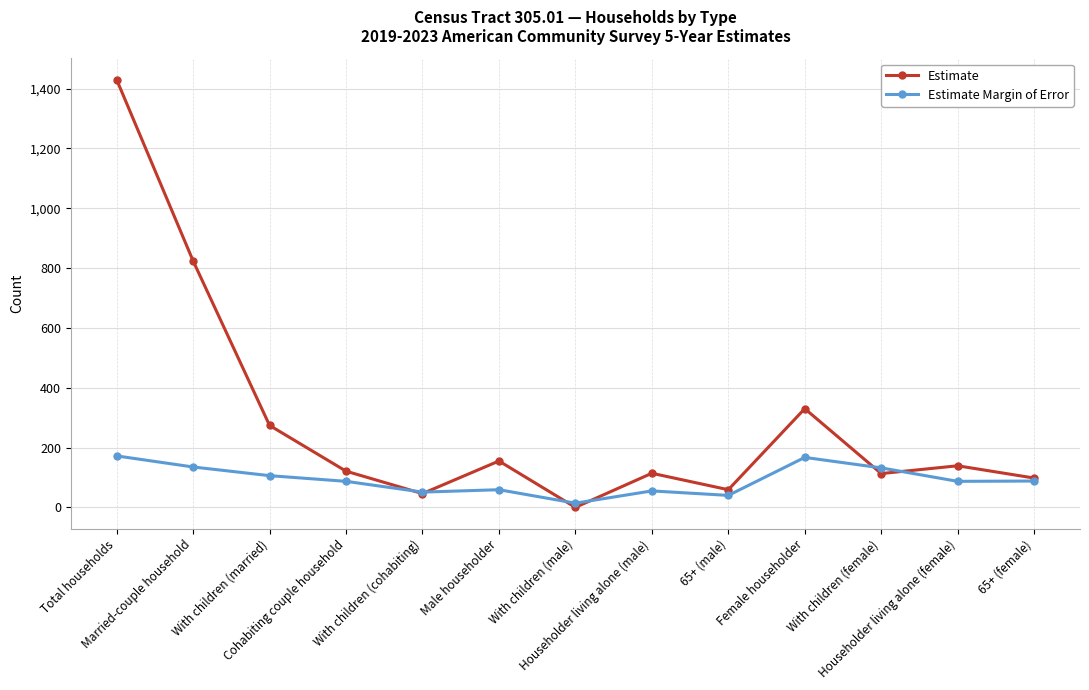

At how many categories does at least one series exceed 486?

2